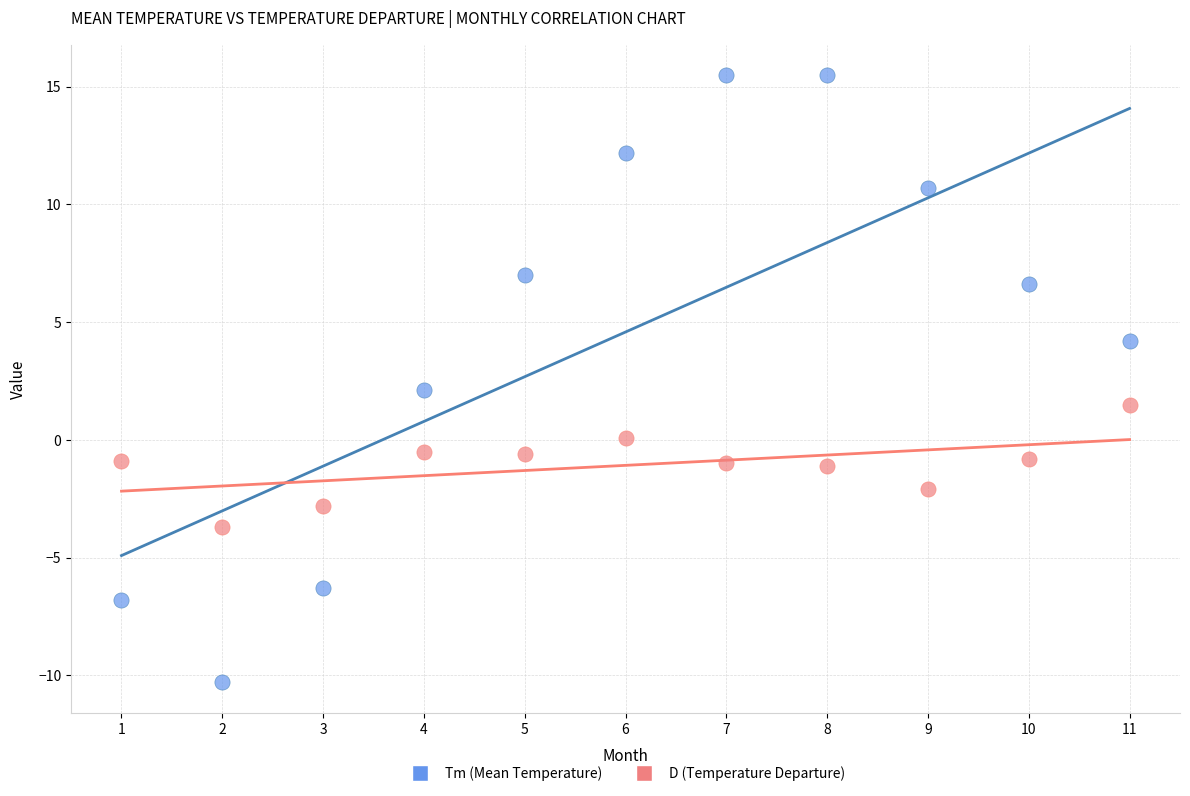

Which series has the widest spread of Y values?

Tm (Mean Temperature)